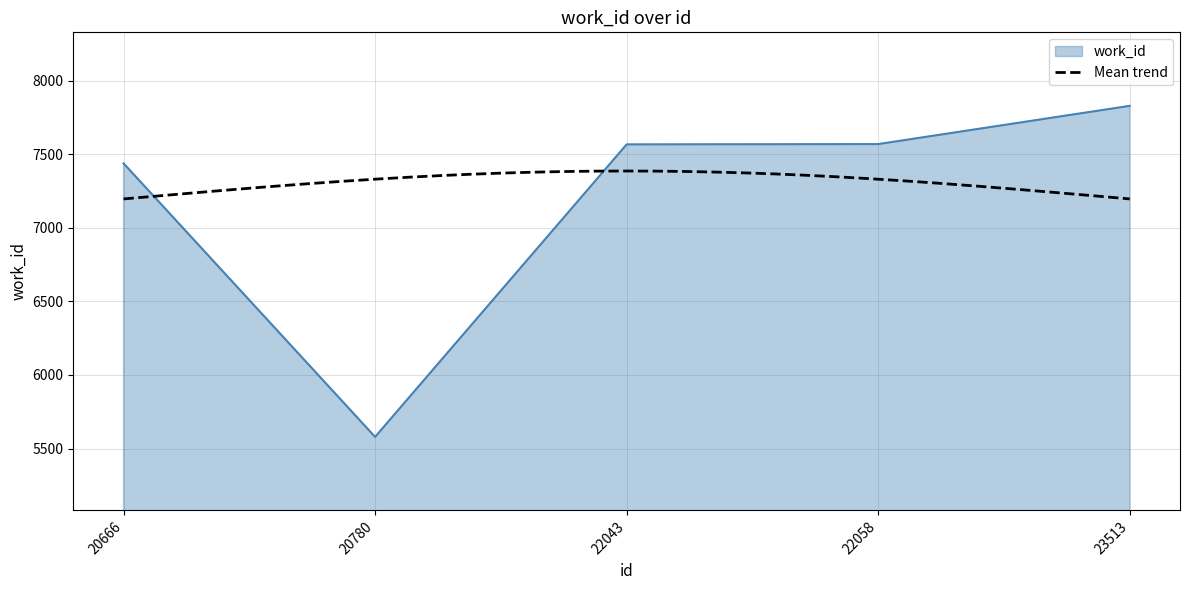

What is the sum of all values?

35986